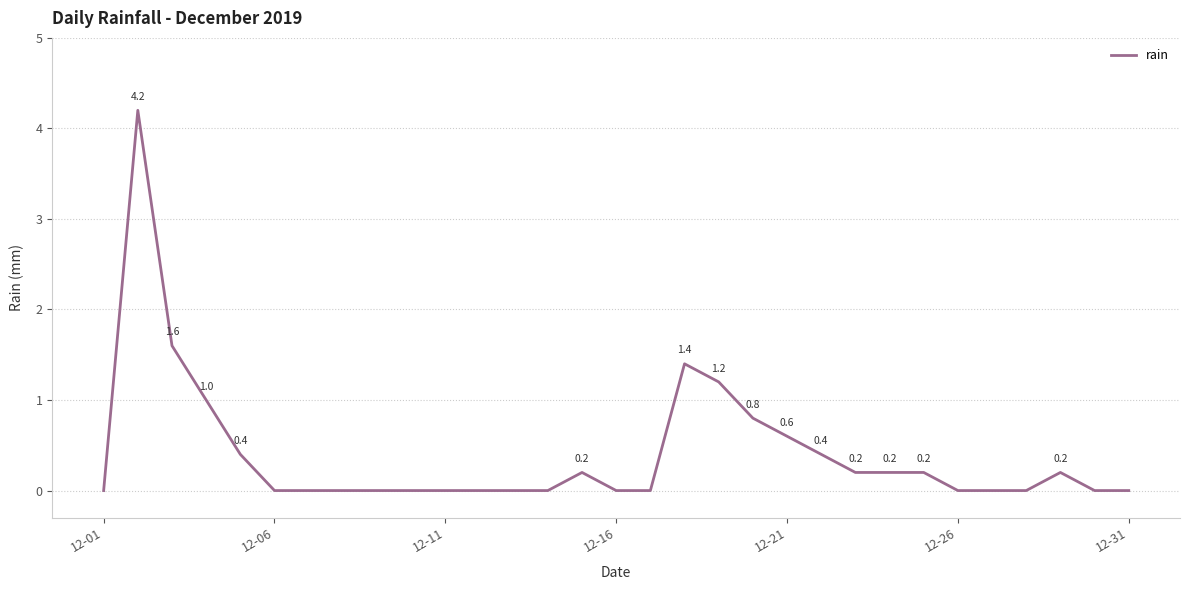

How many series are shown in this chart?

1